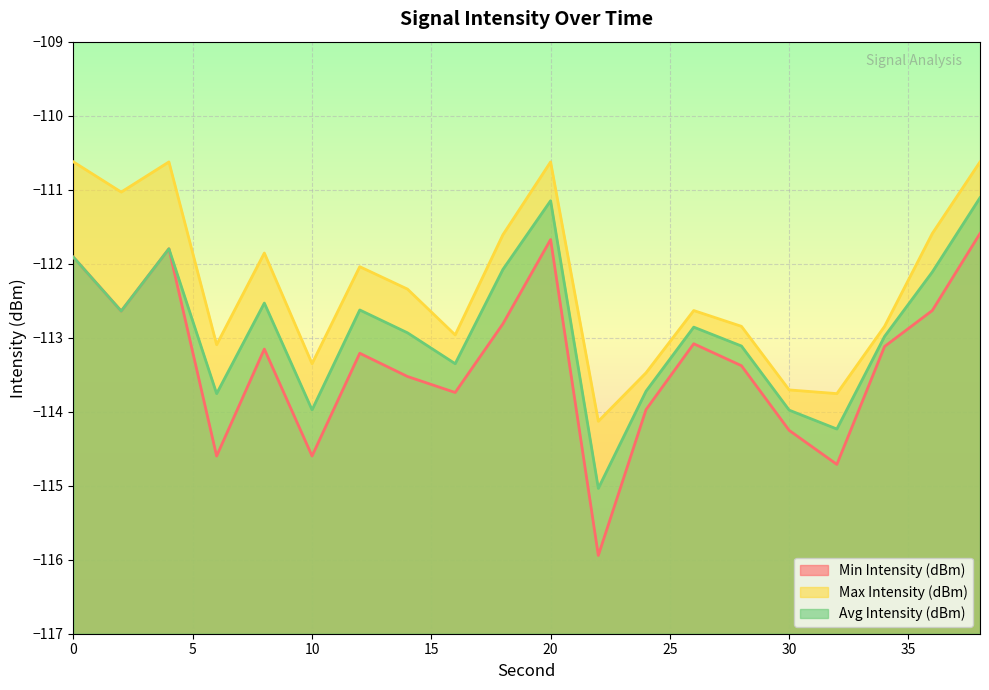

True or false: Max Intensity (dBm) has more than 0 points higher than both neighbors.

True